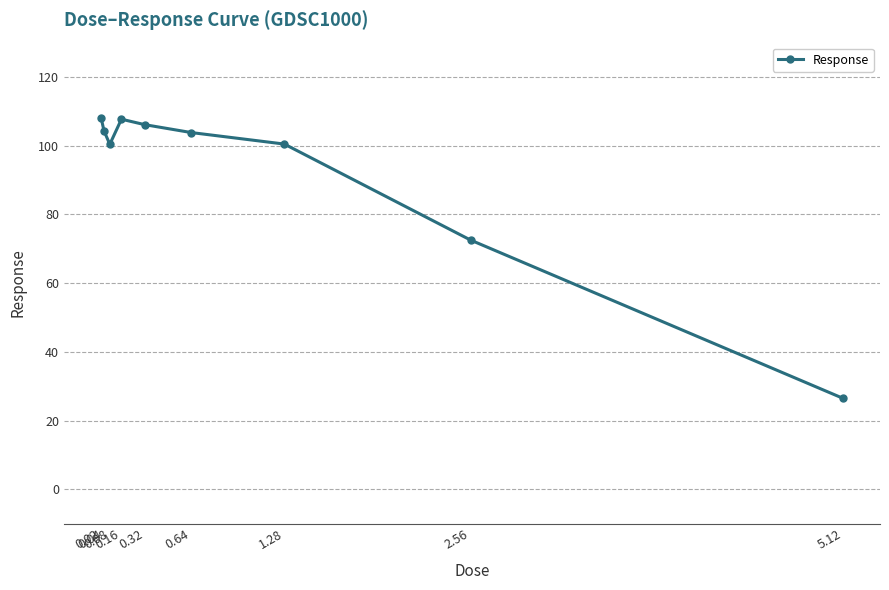

How many data points are above 103?

5